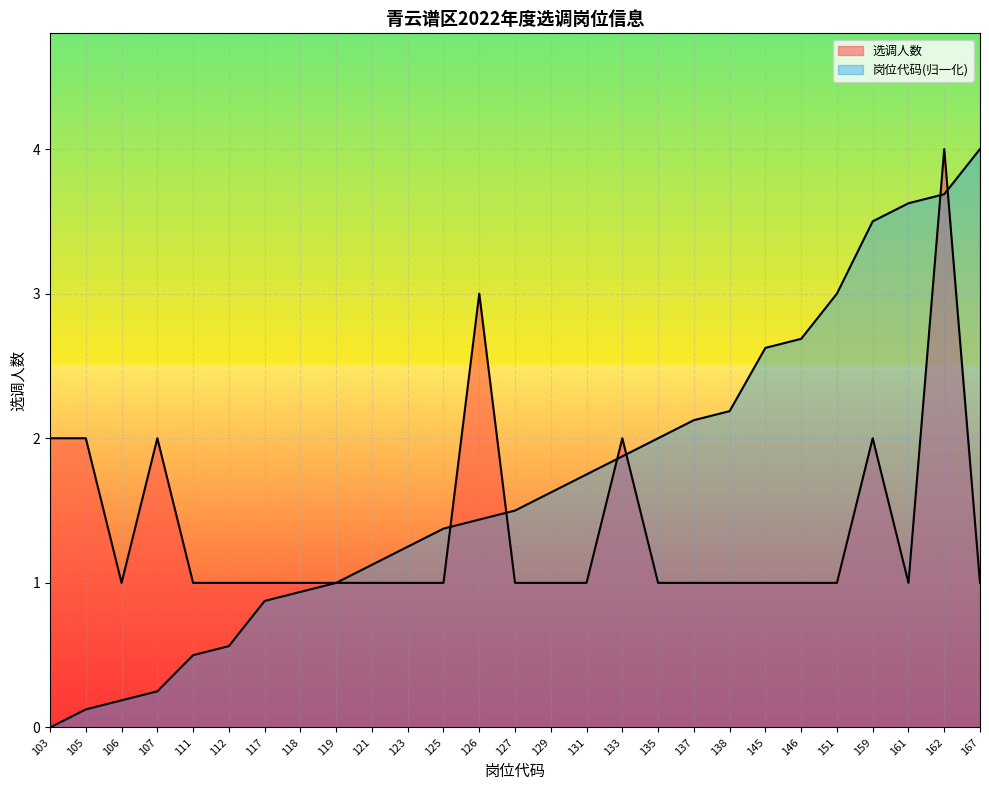

Count the 选调人数 values in the range 1 to 2.

25